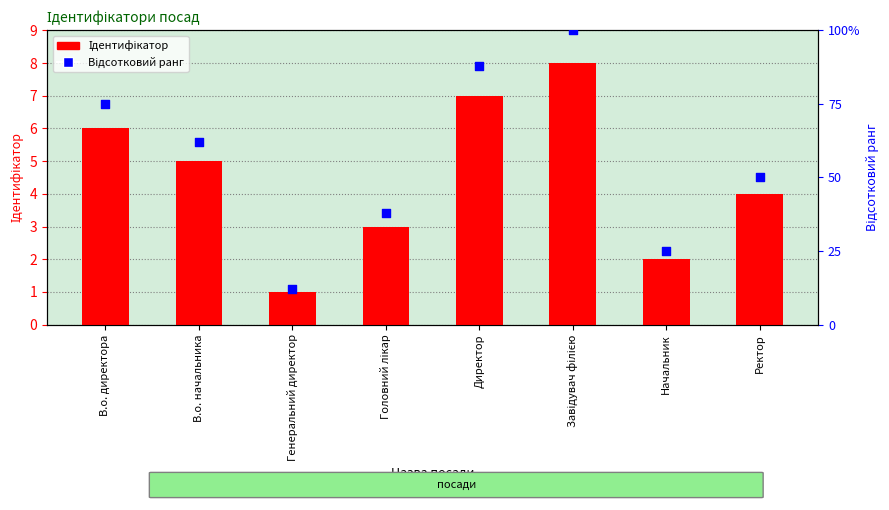

Which series has the largest total across all categories?

відсотковий ранг